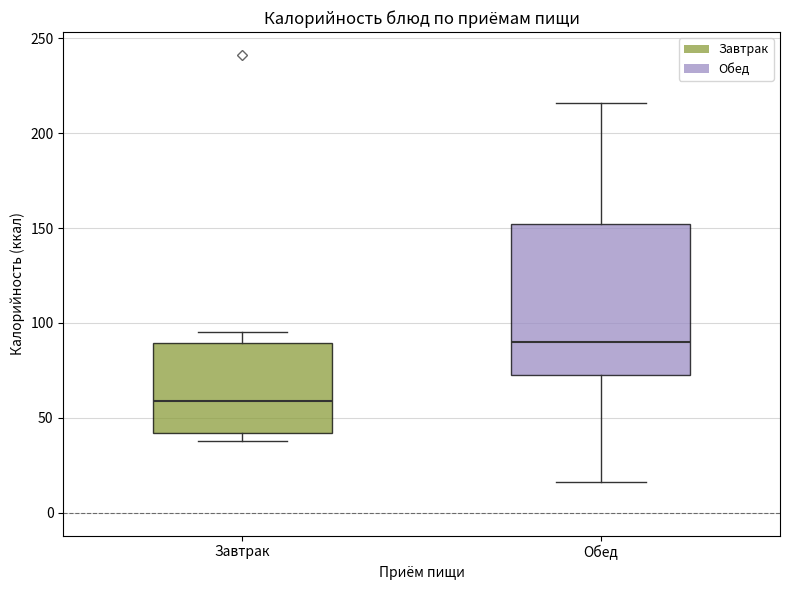

Comparing the boxes themselves (not the whiskers), which one is the tallest?

Обед